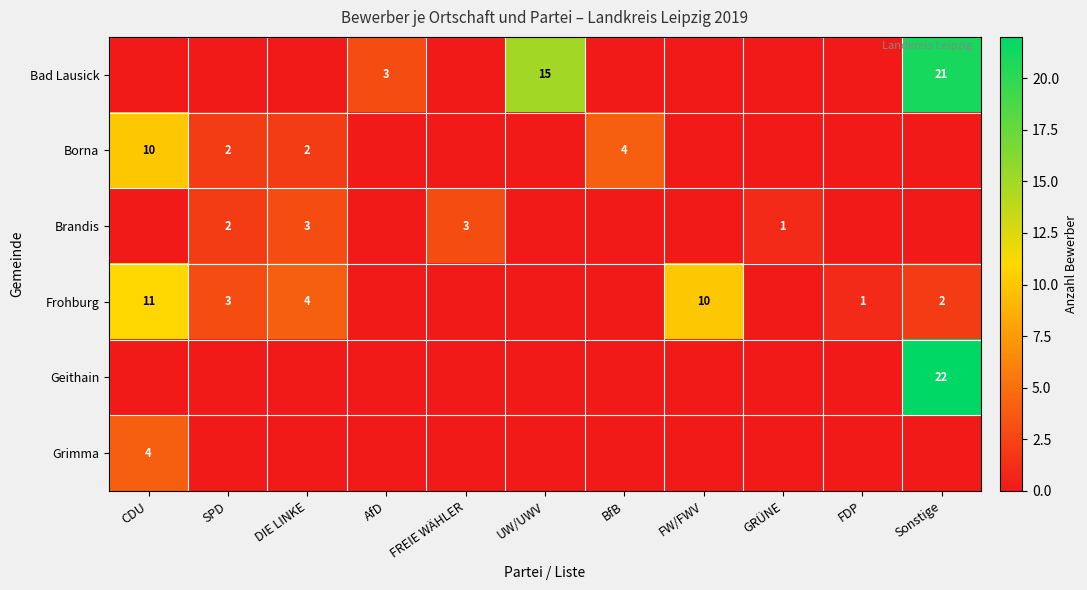

The Brandis series shows 3 at SPD. True or false?

False